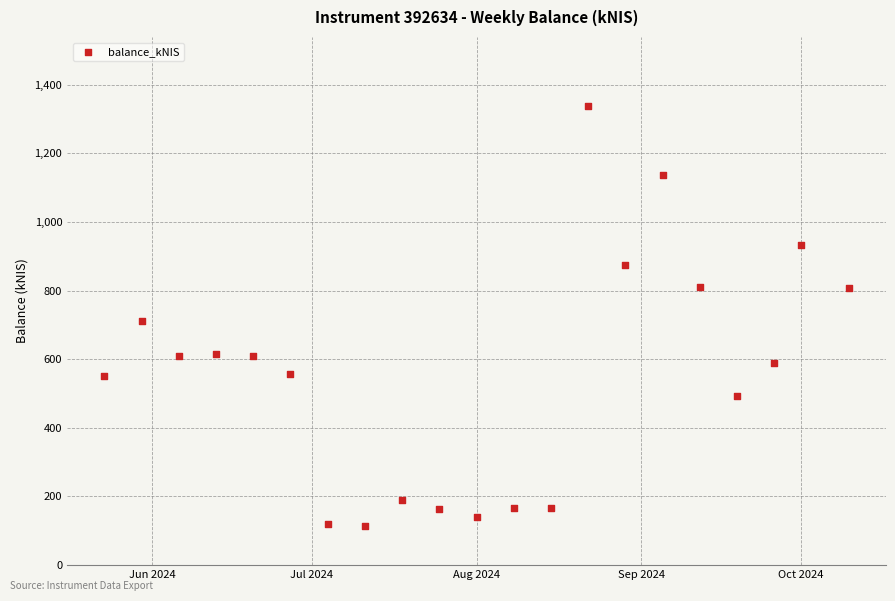

What is the range of X values (max minus min)?

140.0